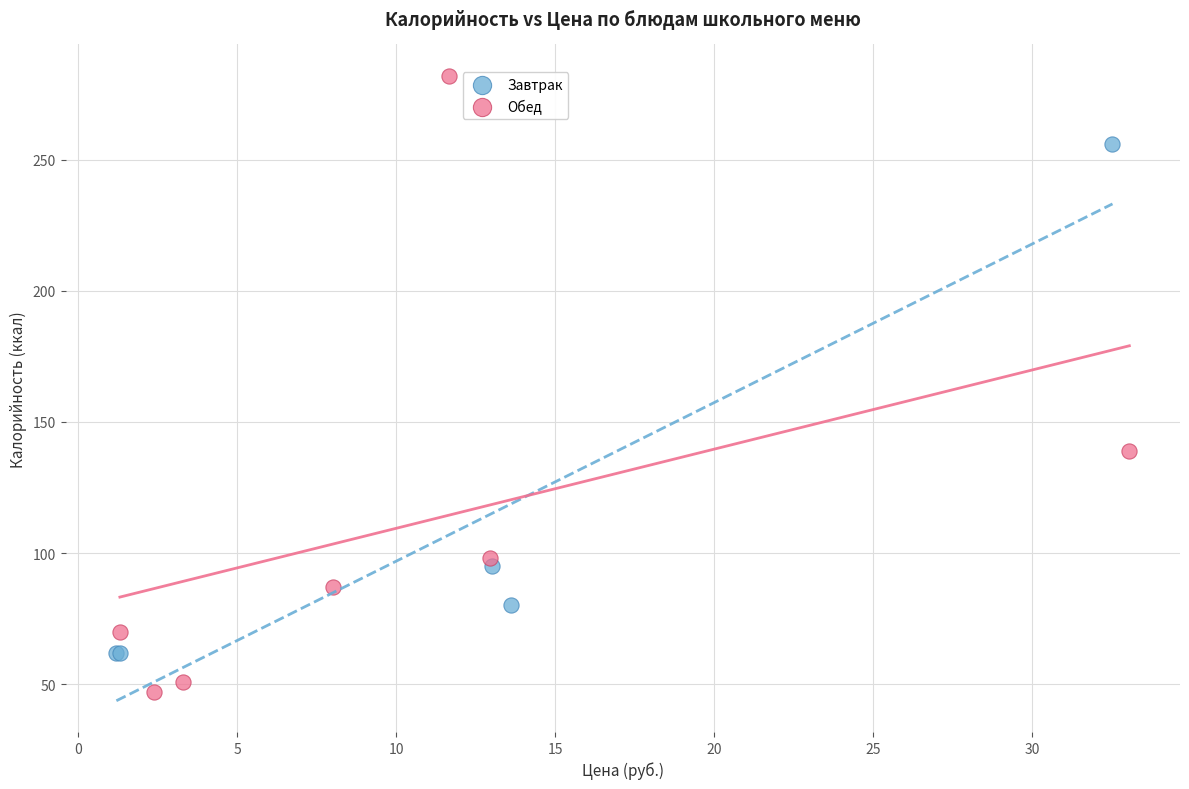

Which series reaches the maximum Y coordinate?

Обед